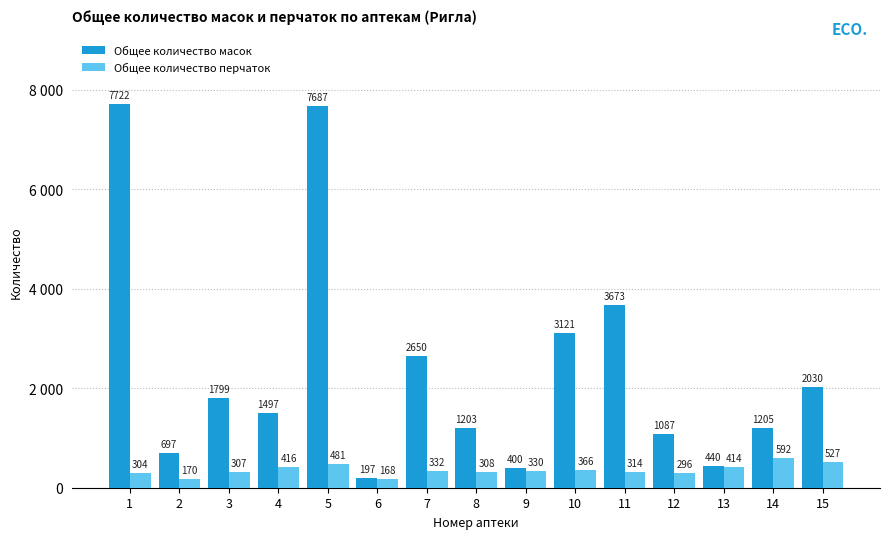

What is the difference between the maximum and minimum values in the Общее количество перчаток series?

424